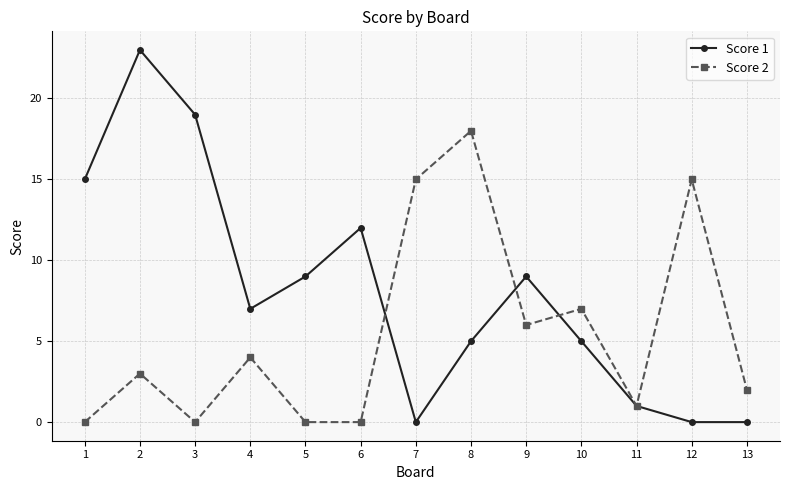

Rank the series by their maximum value, from highest to lowest.

Score 1, Score 2